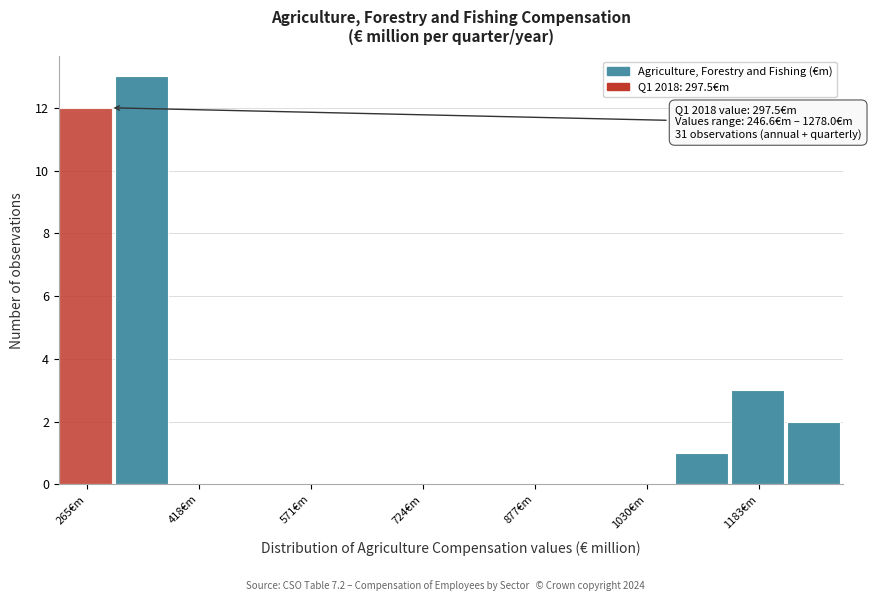

Read against the x-axis, roughly where is the centre of the tallest bar?

340